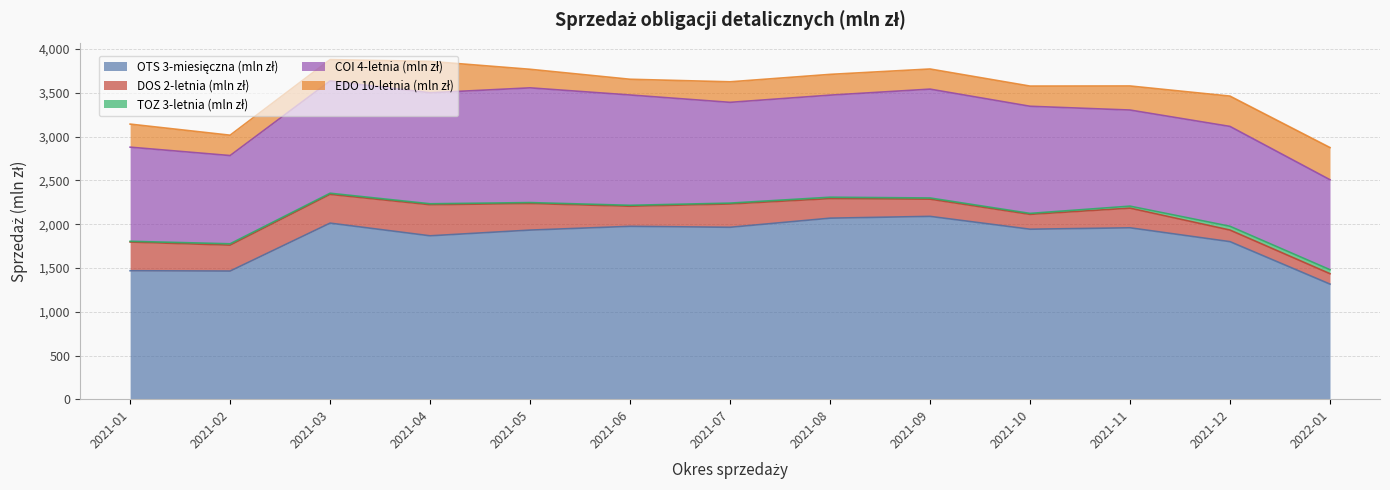

At 2021-06, list the series in order from smallest to largest.

TOZ 3-letnia (mln zł), EDO 10-letnia (mln zł), DOS 2-letnia (mln zł), COI 4-letnia (mln zł), OTS 3-miesięczna (mln zł)